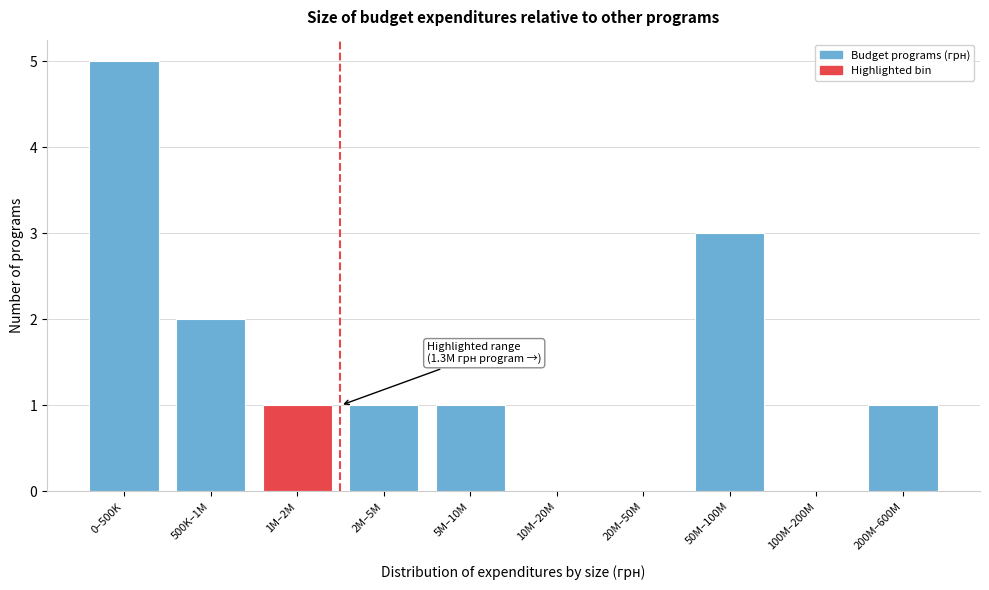

At which category does the chart reach its peak across all series?

0–500K